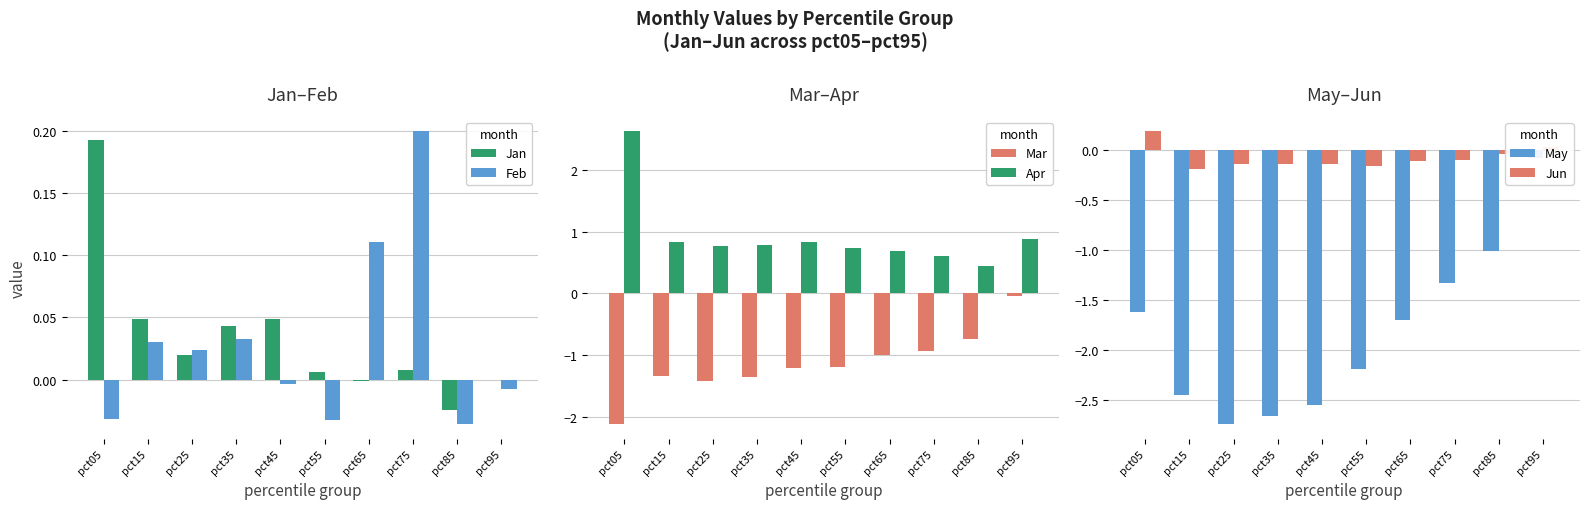

Between pct45 and pct55, which is larger?

pct45